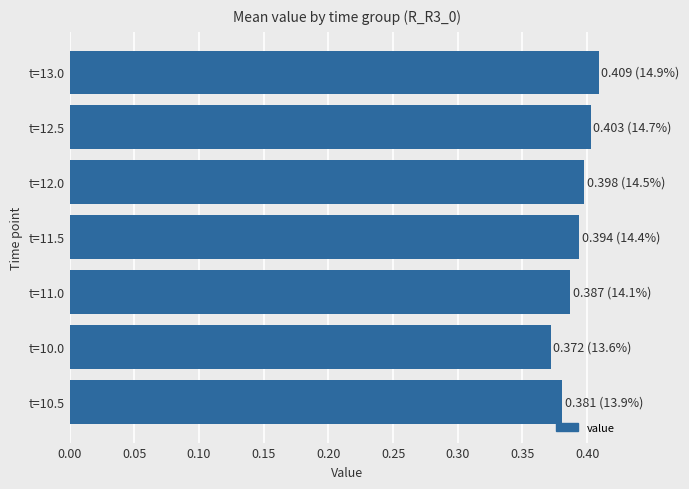

The chart shows a value of 0.1 at t=11.0. True or false?

False